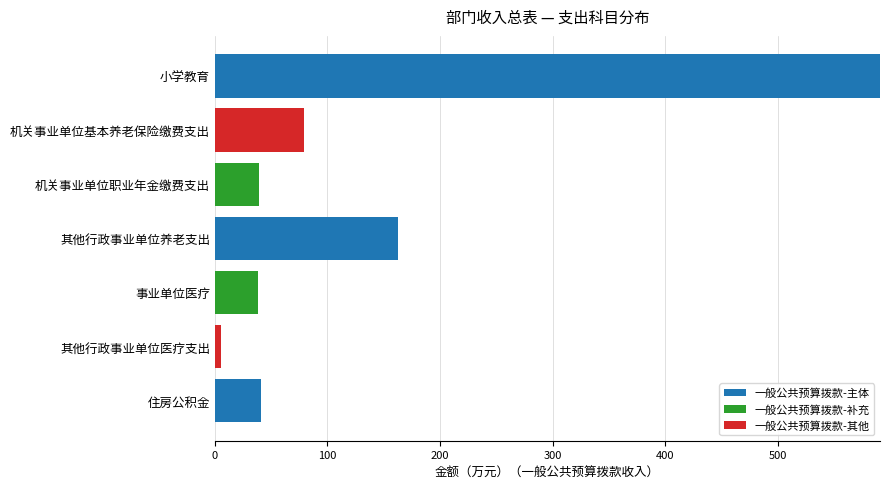

True or false: 一般公共预算拨款-主体 has a value of 40.7 at 住房公积金.

True